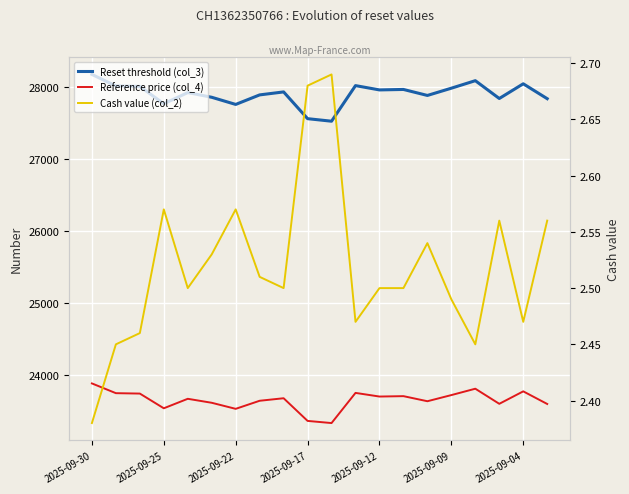

Which category has the lowest value in the Cash value (col_2) series?

2025-09-30